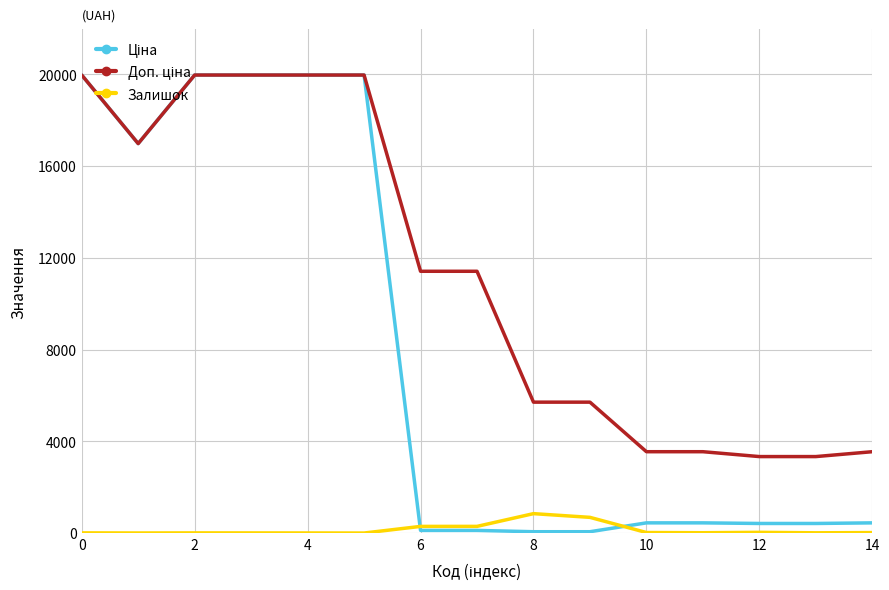

The value of Залишок at 8 is 845.0. True or false?

True